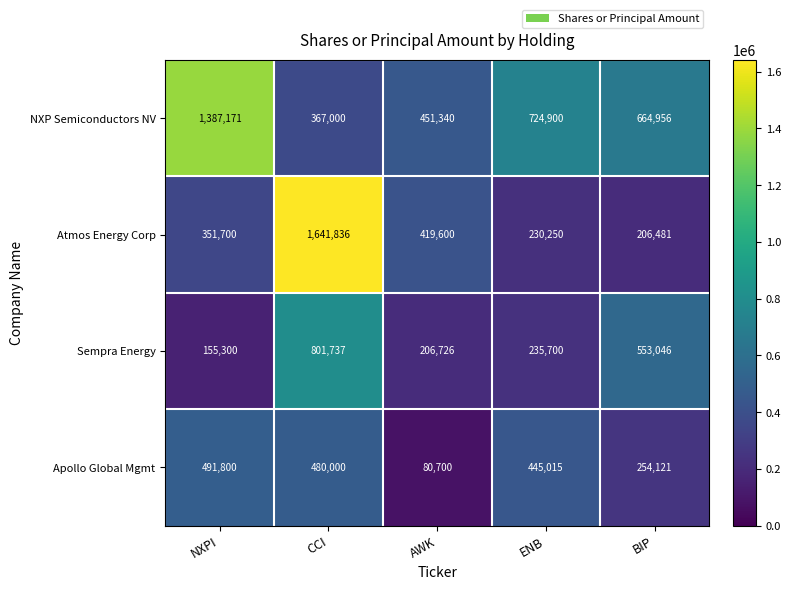

What is the lowest value of the Sempra Energy series?

155300